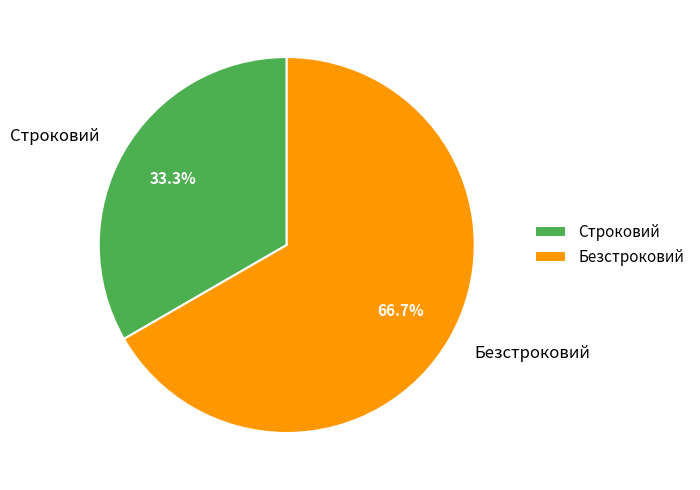

Which slice is the largest?

Безстроковий